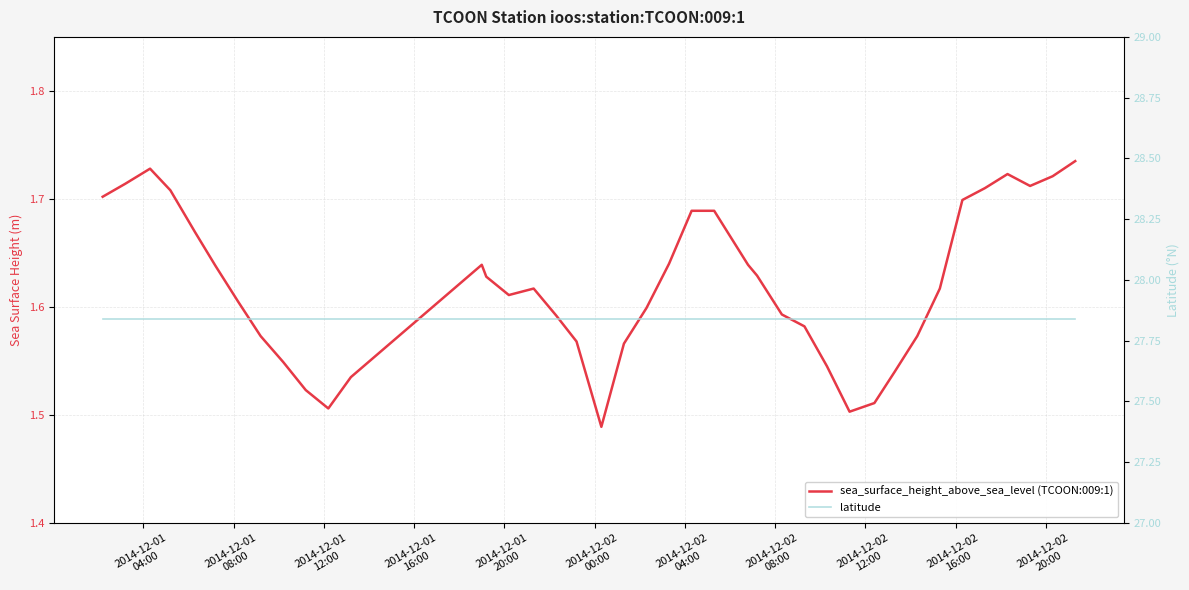

Reading left to right, what are all the values shown in this chart?

sea_surface_height_above_sea_level (TCOON:009:1): 1.7	1.7	1.7	1.7	1.7	1.6	1.6	1.6	1.5	1.5	1.5	1.5	1.6	1.6	1.6	1.6	1.6	1.6	1.5	1.6	1.6	1.6	1.7	1.7	1.6	1.6	1.6	1.6	1.5	1.5	1.5	1.5	1.6	1.6	1.7	1.7	1.7	1.7	1.7	1.7
latitude: 27.8	27.8	27.8	27.8	27.8	27.8	27.8	27.8	27.8	27.8	27.8	27.8	27.8	27.8	27.8	27.8	27.8	27.8	27.8	27.8	27.8	27.8	27.8	27.8	27.8	27.8	27.8	27.8	27.8	27.8	27.8	27.8	27.8	27.8	27.8	27.8	27.8	27.8	27.8	27.8